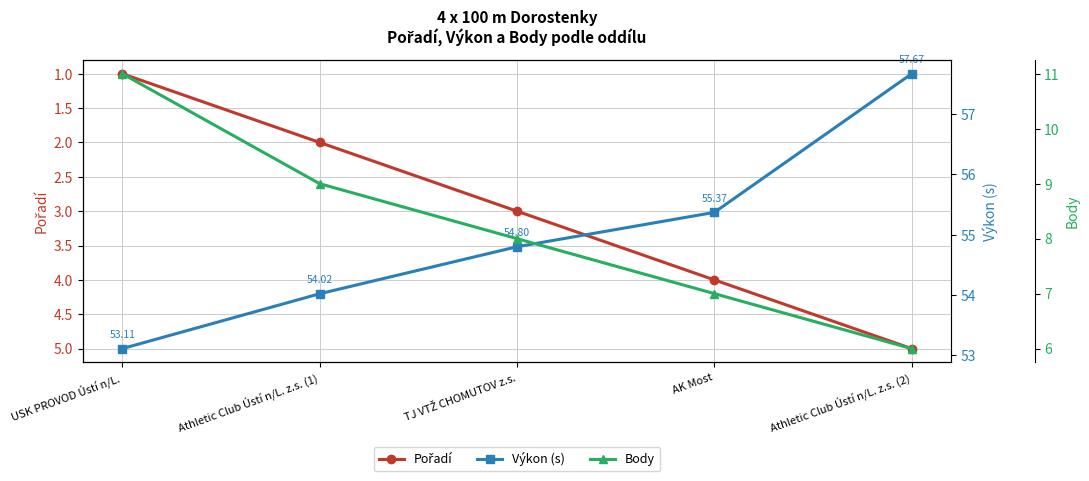

True or false: Pořadí has more than 0 interior local peaks.

False